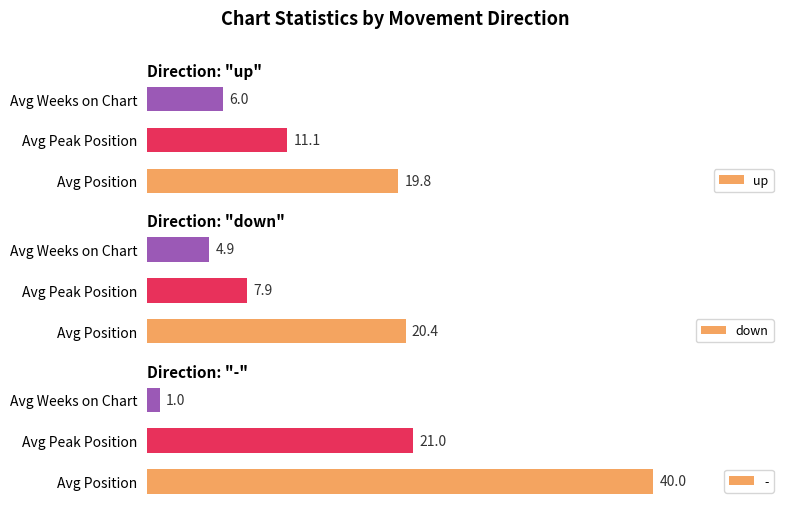

At which label is up closest to 12?

Avg Peak Position